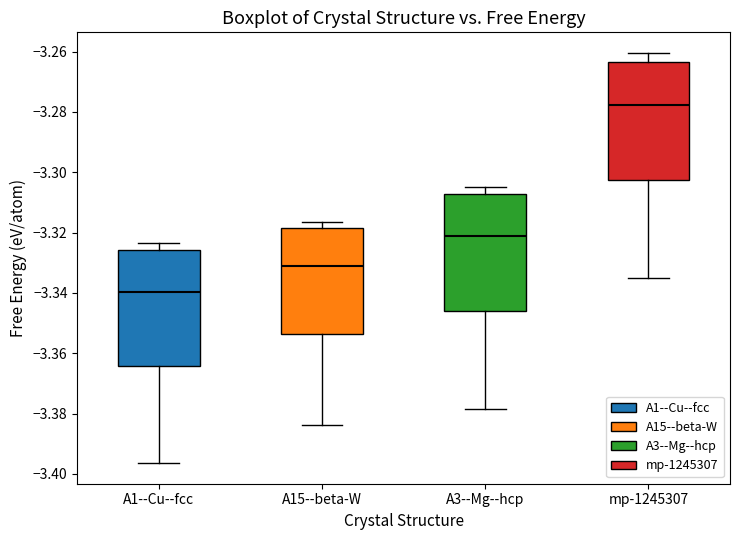

Reading left to right, read every box against the y-axis: the position of its median line, the range the box covers, and the ends of its whiskers. The values are not printed on the chart, so give them approximately, as read against the axis.

A1--Cu--fcc: median -3.340, box -3.364 to -3.326, whiskers -3.396 to -3.324
A15--beta-W: median -3.332, box -3.354 to -3.318, whiskers -3.384 to -3.316
A3--Mg--hcp: median -3.322, box -3.346 to -3.308, whiskers -3.378 to -3.304
mp-1245307: median -3.278, box -3.302 to -3.264, whiskers -3.336 to -3.260